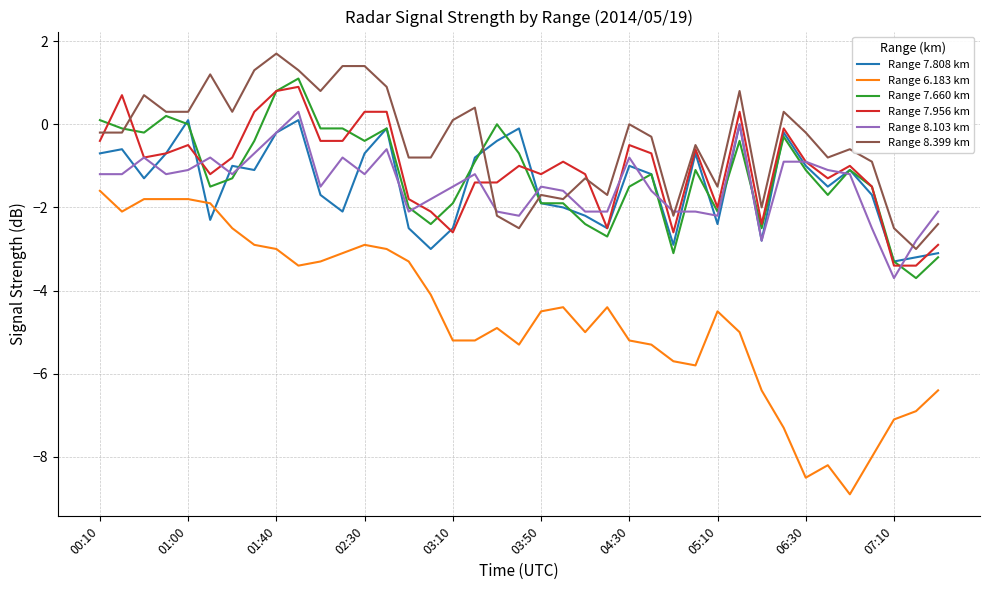

How many times do Range 7.808 km and Range 6.183 km cross each other?

2